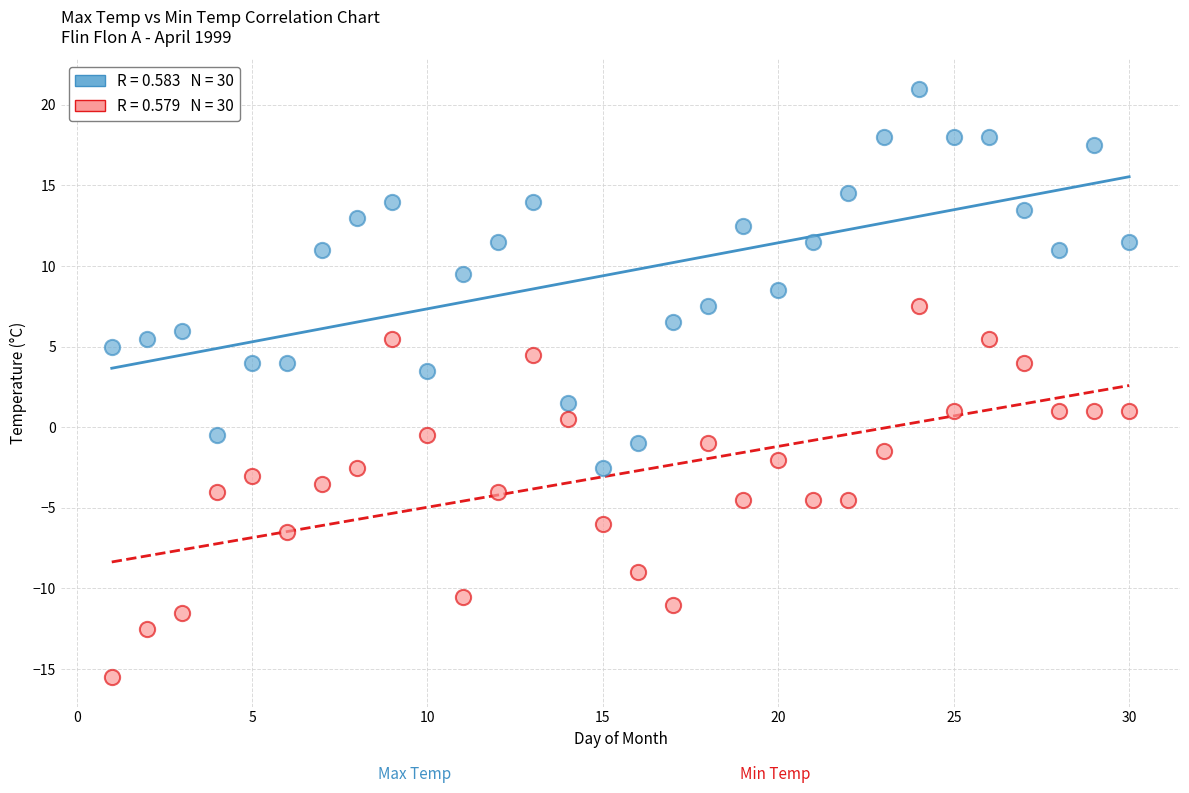

Across all series, what Y value is closest to 2?

1.5